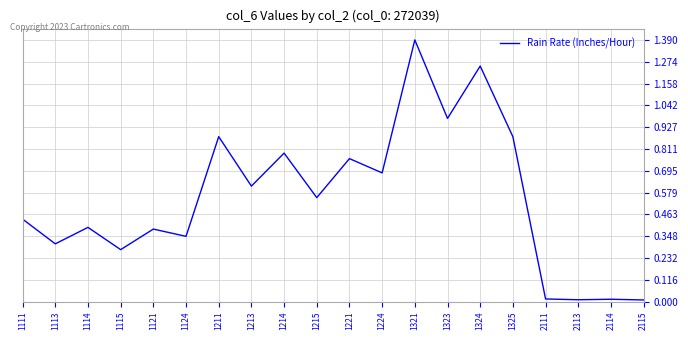

True or false: the data shows 0.4 at 1121.

True